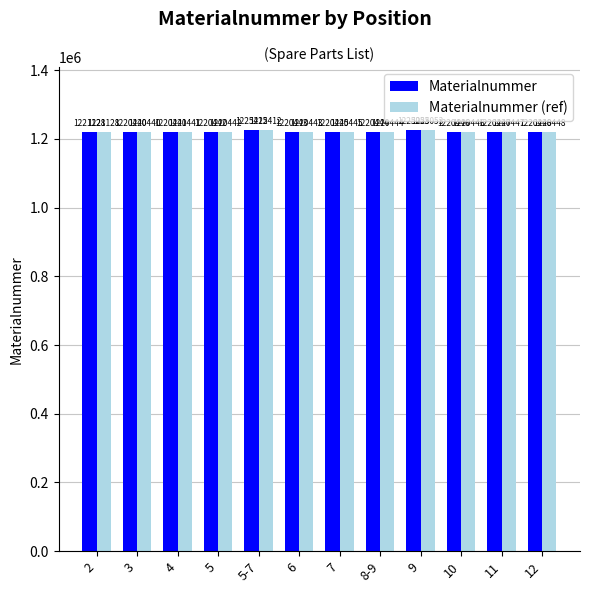

True or false: Materialnummer (ref) has a value of 1220448 at 12.

True